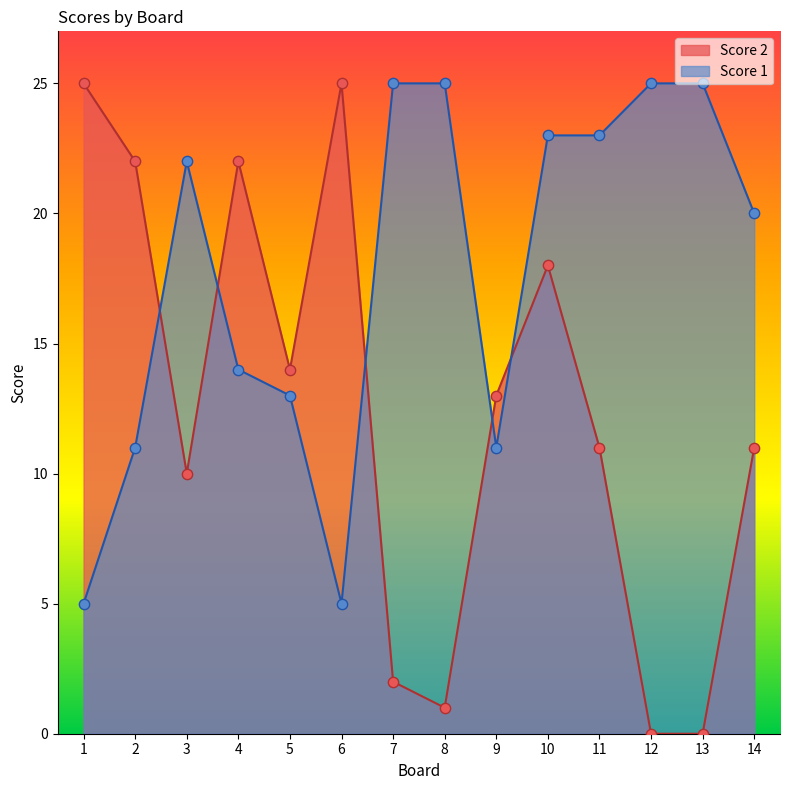

Which series contains the highest Y value?

Score 2